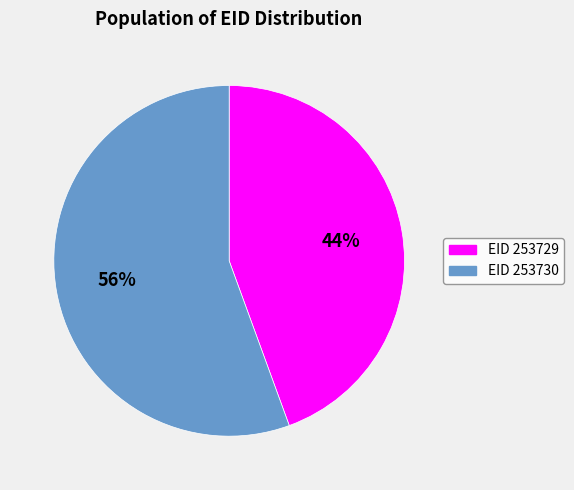

To the nearest percent, what is the average slice percentage?

50%